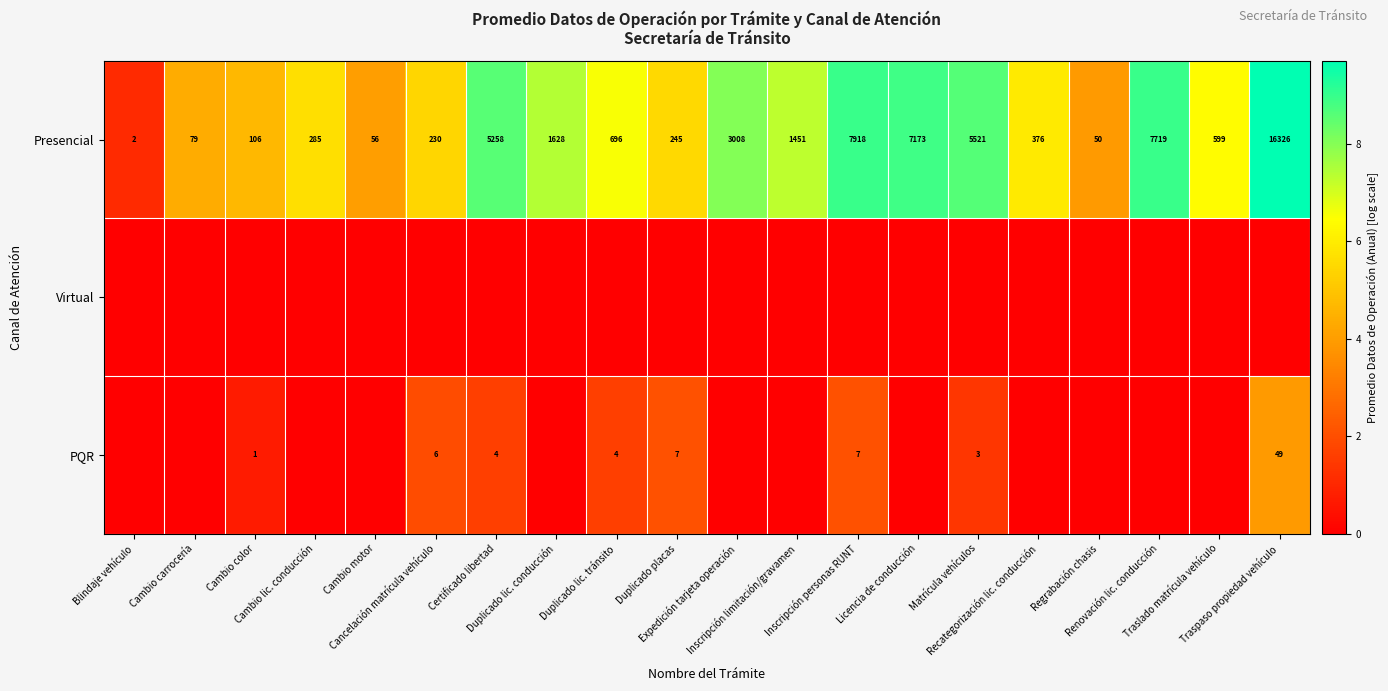

How many categories are shown in the chart?

20